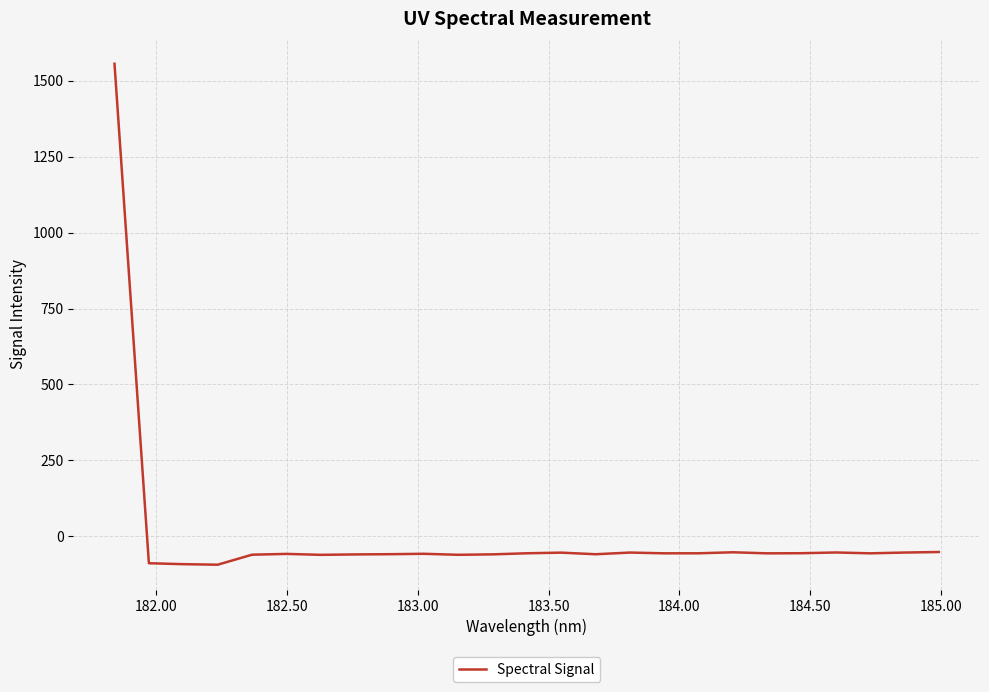

What is the minimum value shown in the chart?

-93.7